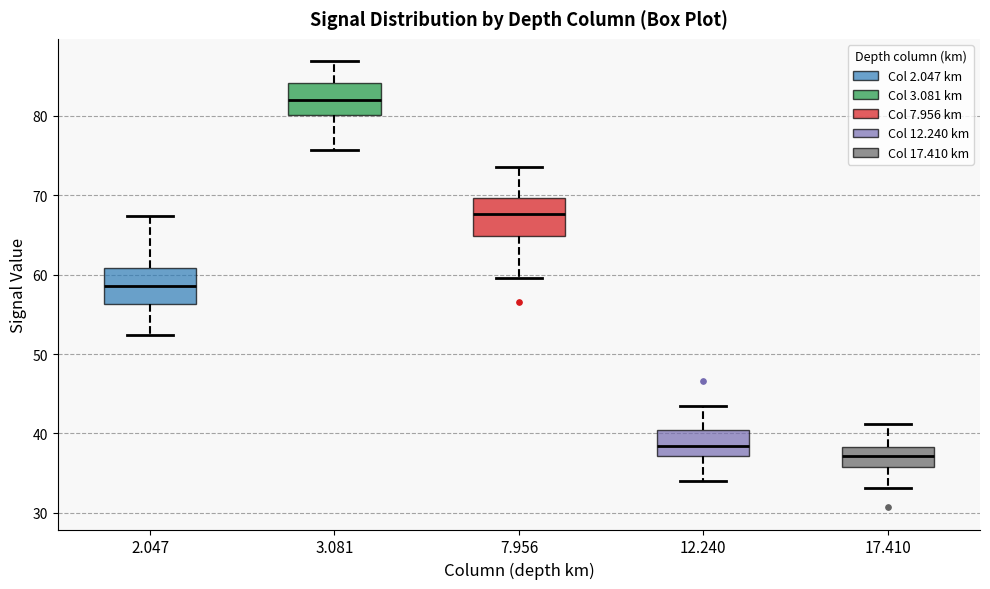

Reading left to right, read every box against the y-axis: the position of its median line, the range the box covers, and the ends of its whiskers. The values are not printed on the chart, so give them approximately, as read against the axis.

2.047: median 59, box 56 to 61, whiskers 52 to 67
3.081: median 82, box 80 to 84, whiskers 76 to 87
7.956: median 68, box 65 to 70, whiskers 60 to 74
12.240: median 38, box 37 to 40, whiskers 34 to 43
17.410: median 37, box 36 to 38, whiskers 33 to 41